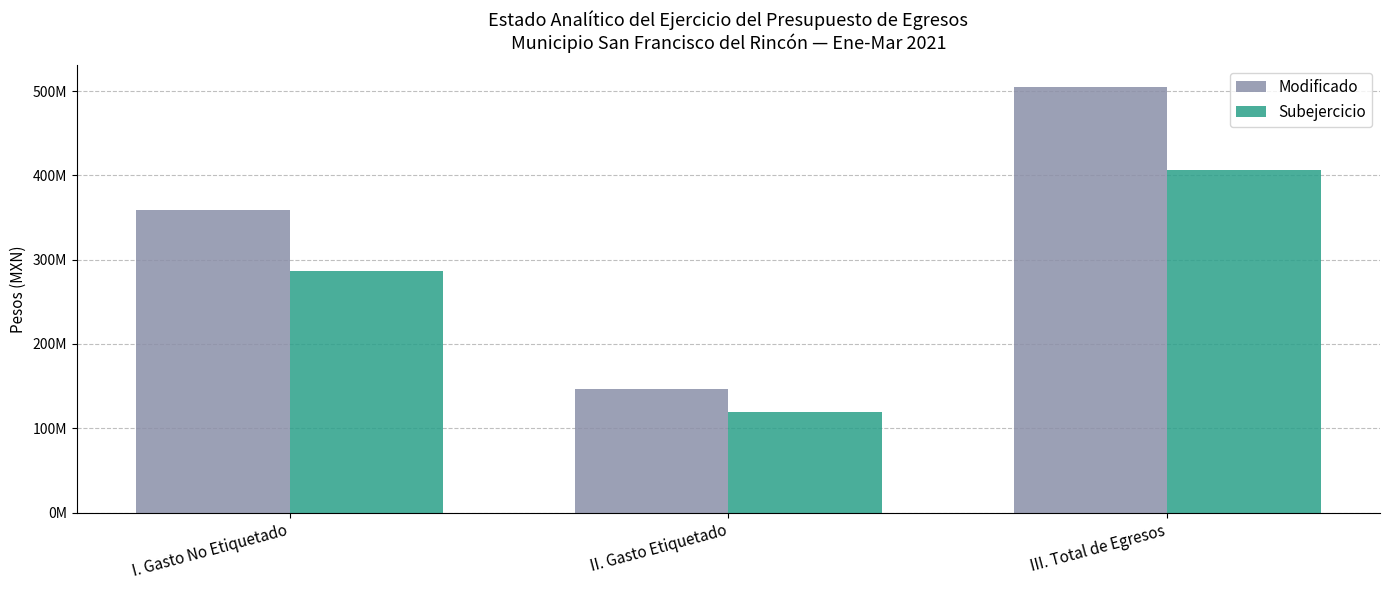

What is the difference between the maximum and minimum values in the Subejercicio series?

286628385.9